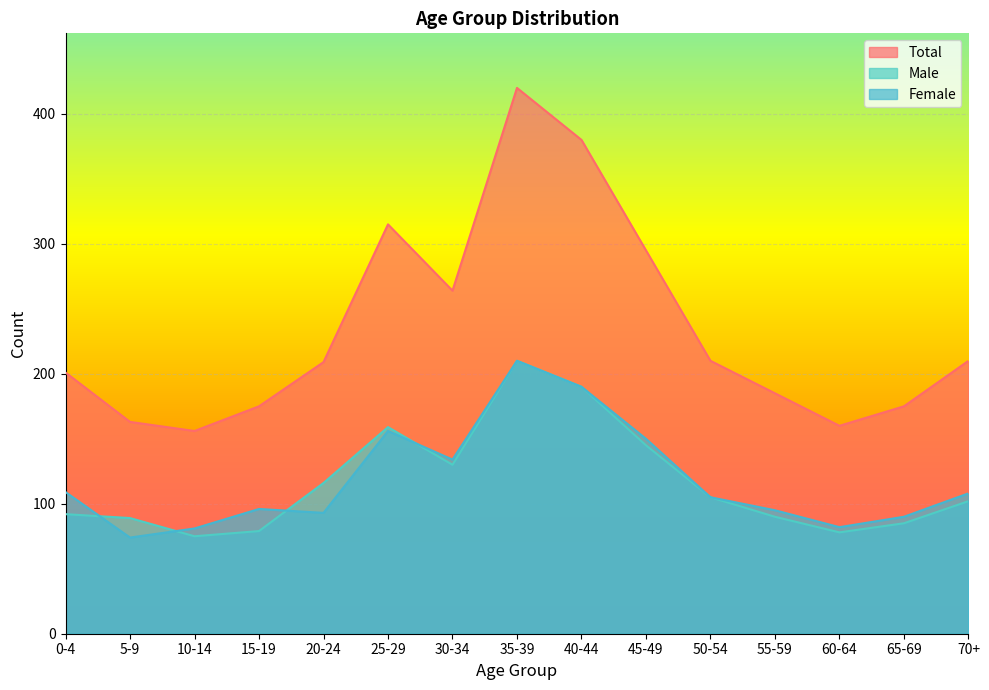

How many series are shown in this chart?

3